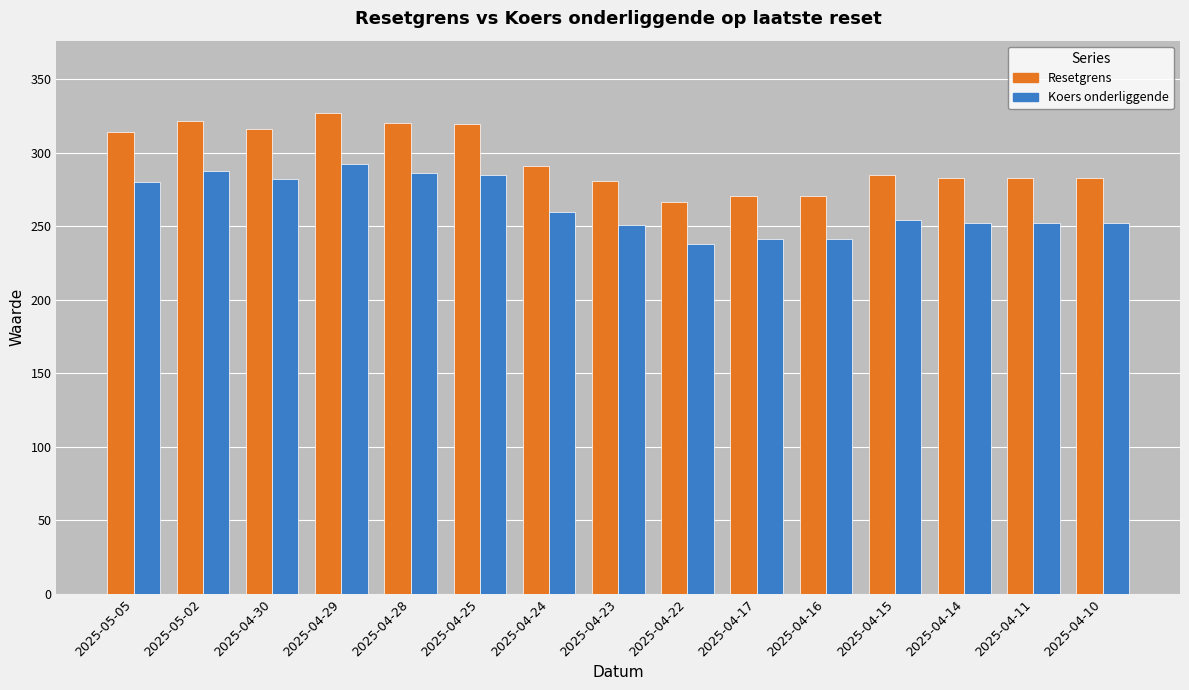

Are the bars grouped side by side (vs. stacked)?

Yes